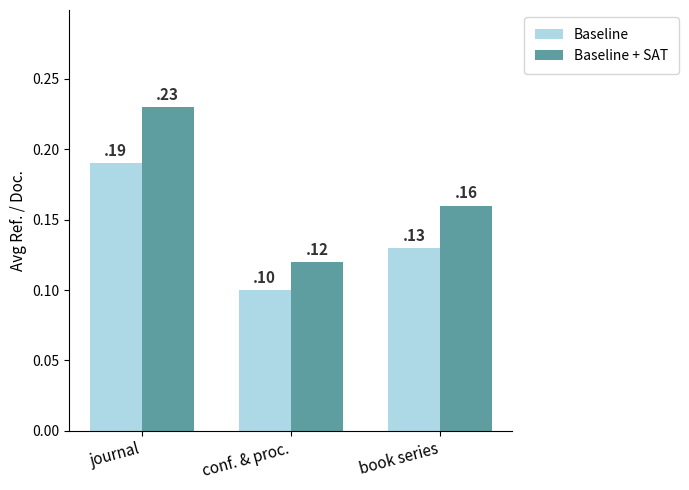

Does the chart contain stacked bars?

No